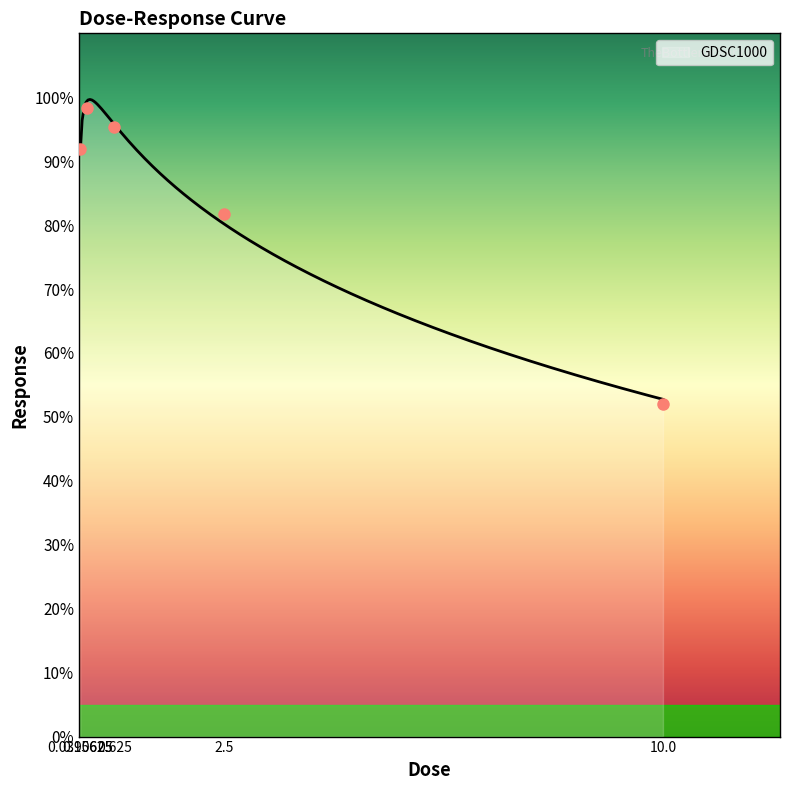

Rank the categories by value from highest to lowest.

0.15625, 0.625, 0.0390625, 2.5, 10.0